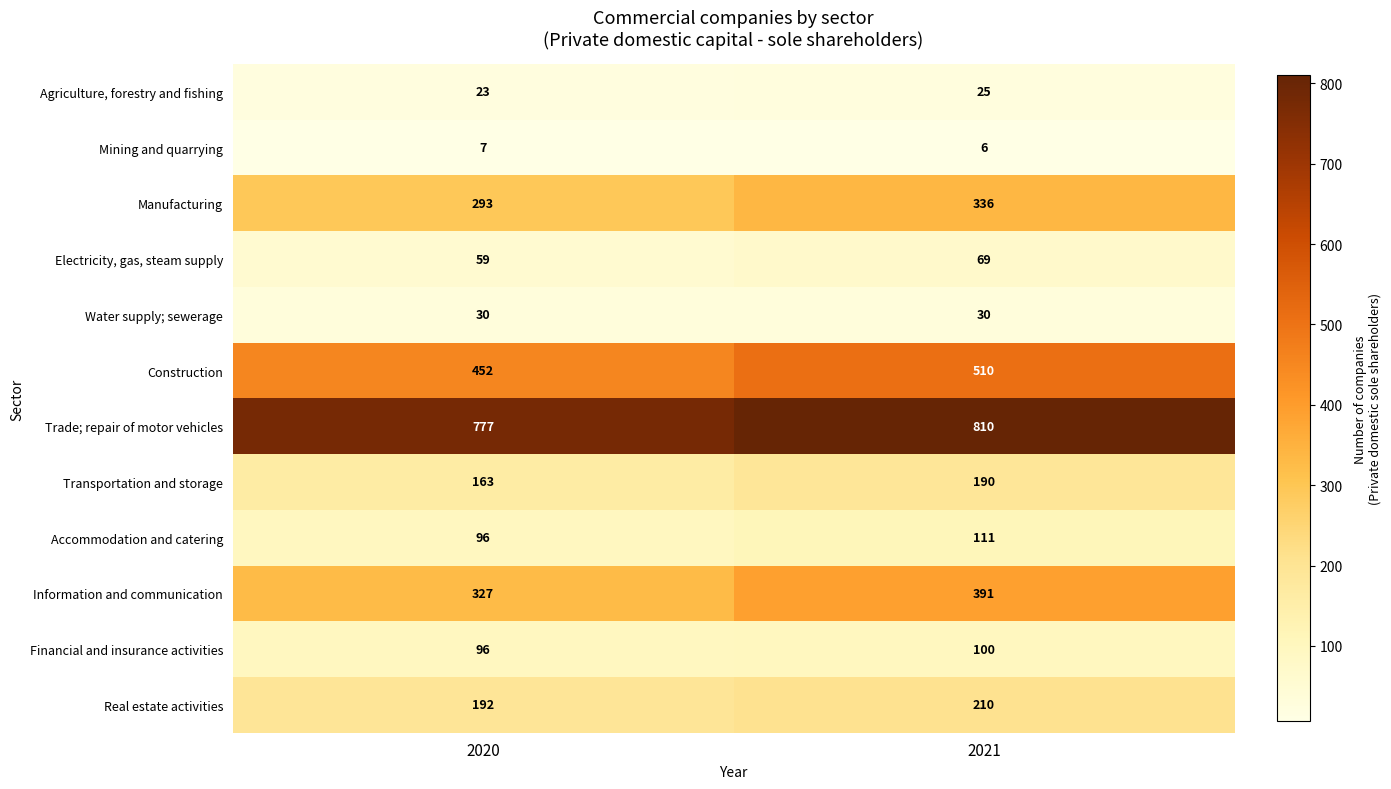

The Mining and quarrying series shows 6 at 2021. True or false?

True